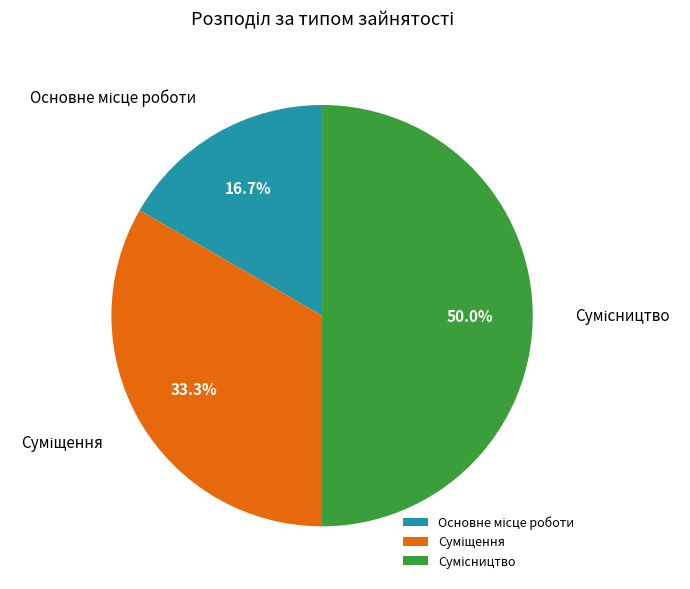

To the nearest percent, what is the average slice percentage?

33%